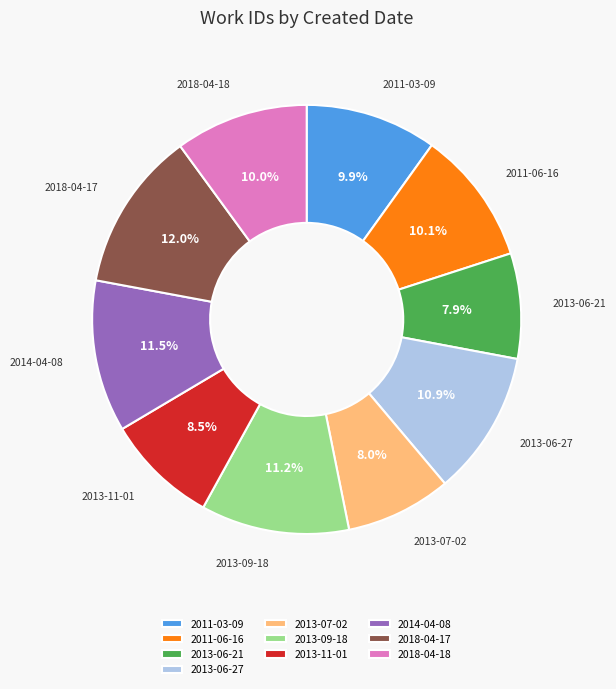

What percentage is the 2013-06-21 slice, to the nearest percent?

8%